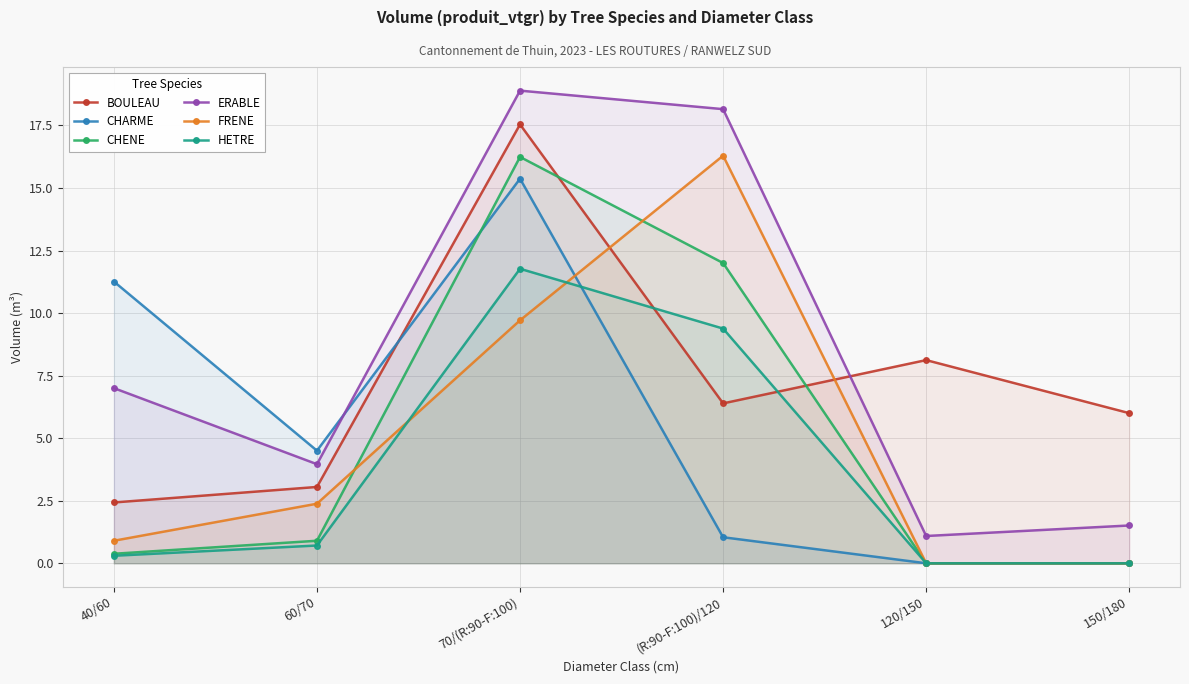

Reading left to right, what are all the values shown in this chart?

BOULEAU: 40/60=2.4	60/70=3.0	70/(R:90-F:100)=17.5	(R:90-F:100)/120=6.4	120/150=8.1	150/180=6.0
CHARME: 40/60=11.3	60/70=4.5	70/(R:90-F:100)=15.4	(R:90-F:100)/120=1.0	120/150=0.0	150/180=0.0
CHENE: 40/60=0.4	60/70=0.9	70/(R:90-F:100)=16.2	(R:90-F:100)/120=12.0	120/150=0.0	150/180=0.0
ERABLE: 40/60=7.0	60/70=4.0	70/(R:90-F:100)=18.9	(R:90-F:100)/120=18.1	120/150=1.1	150/180=1.5
FRENE: 40/60=0.9	60/70=2.4	70/(R:90-F:100)=9.7	(R:90-F:100)/120=16.3	120/150=0.0	150/180=0.0
HETRE: 40/60=0.3	60/70=0.7	70/(R:90-F:100)=11.8	(R:90-F:100)/120=9.4	120/150=0.0	150/180=0.0